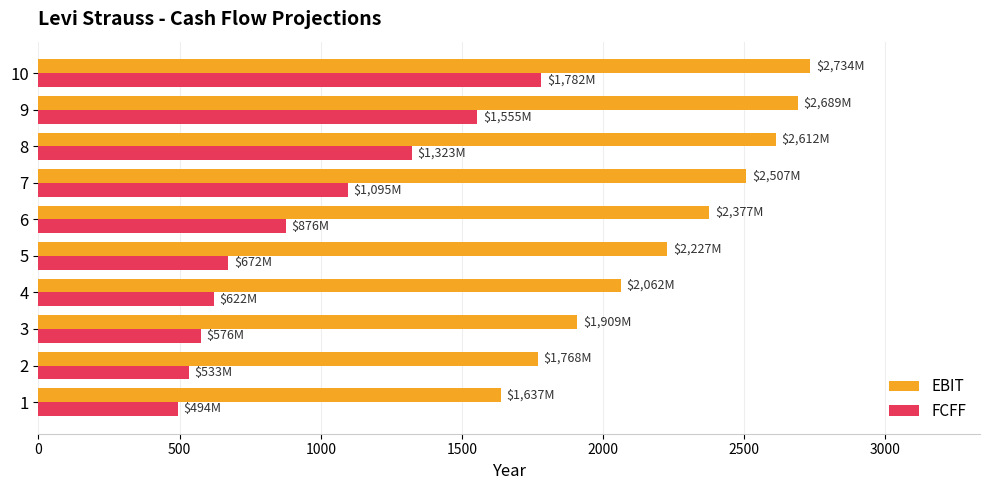

What is the difference between the maximum and minimum values in the EBIT series?

1096.9